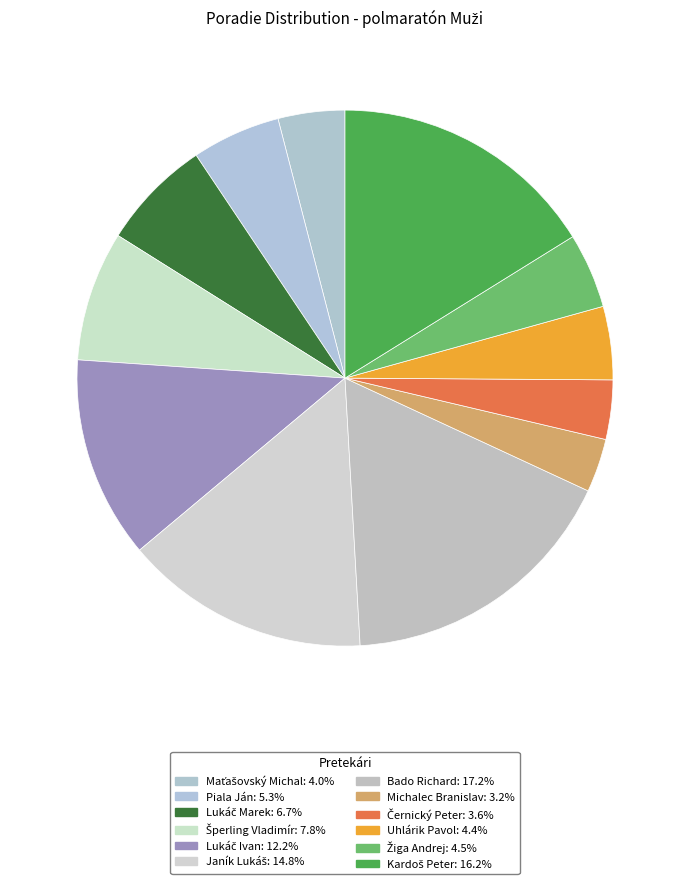

How many segments does this pie chart have?

12